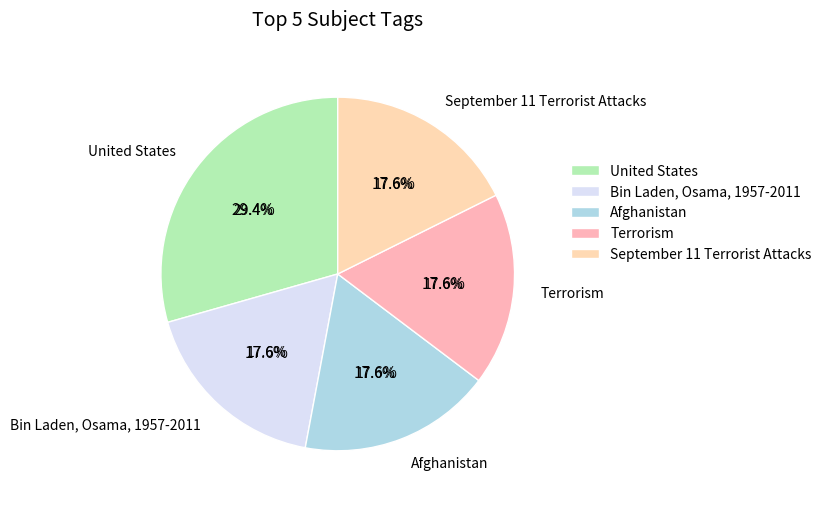

Does Taliban represent more than half of the total?

No